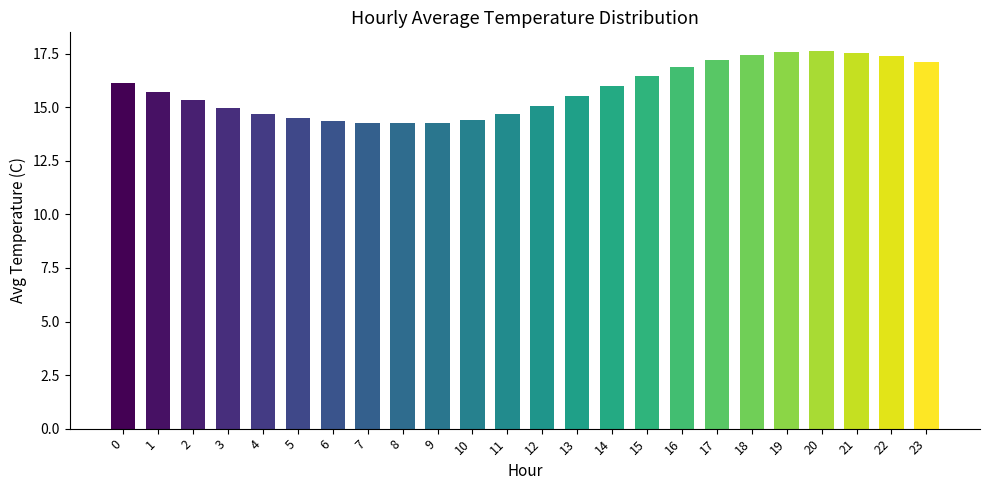

Does the chart contain stacked bars?

No